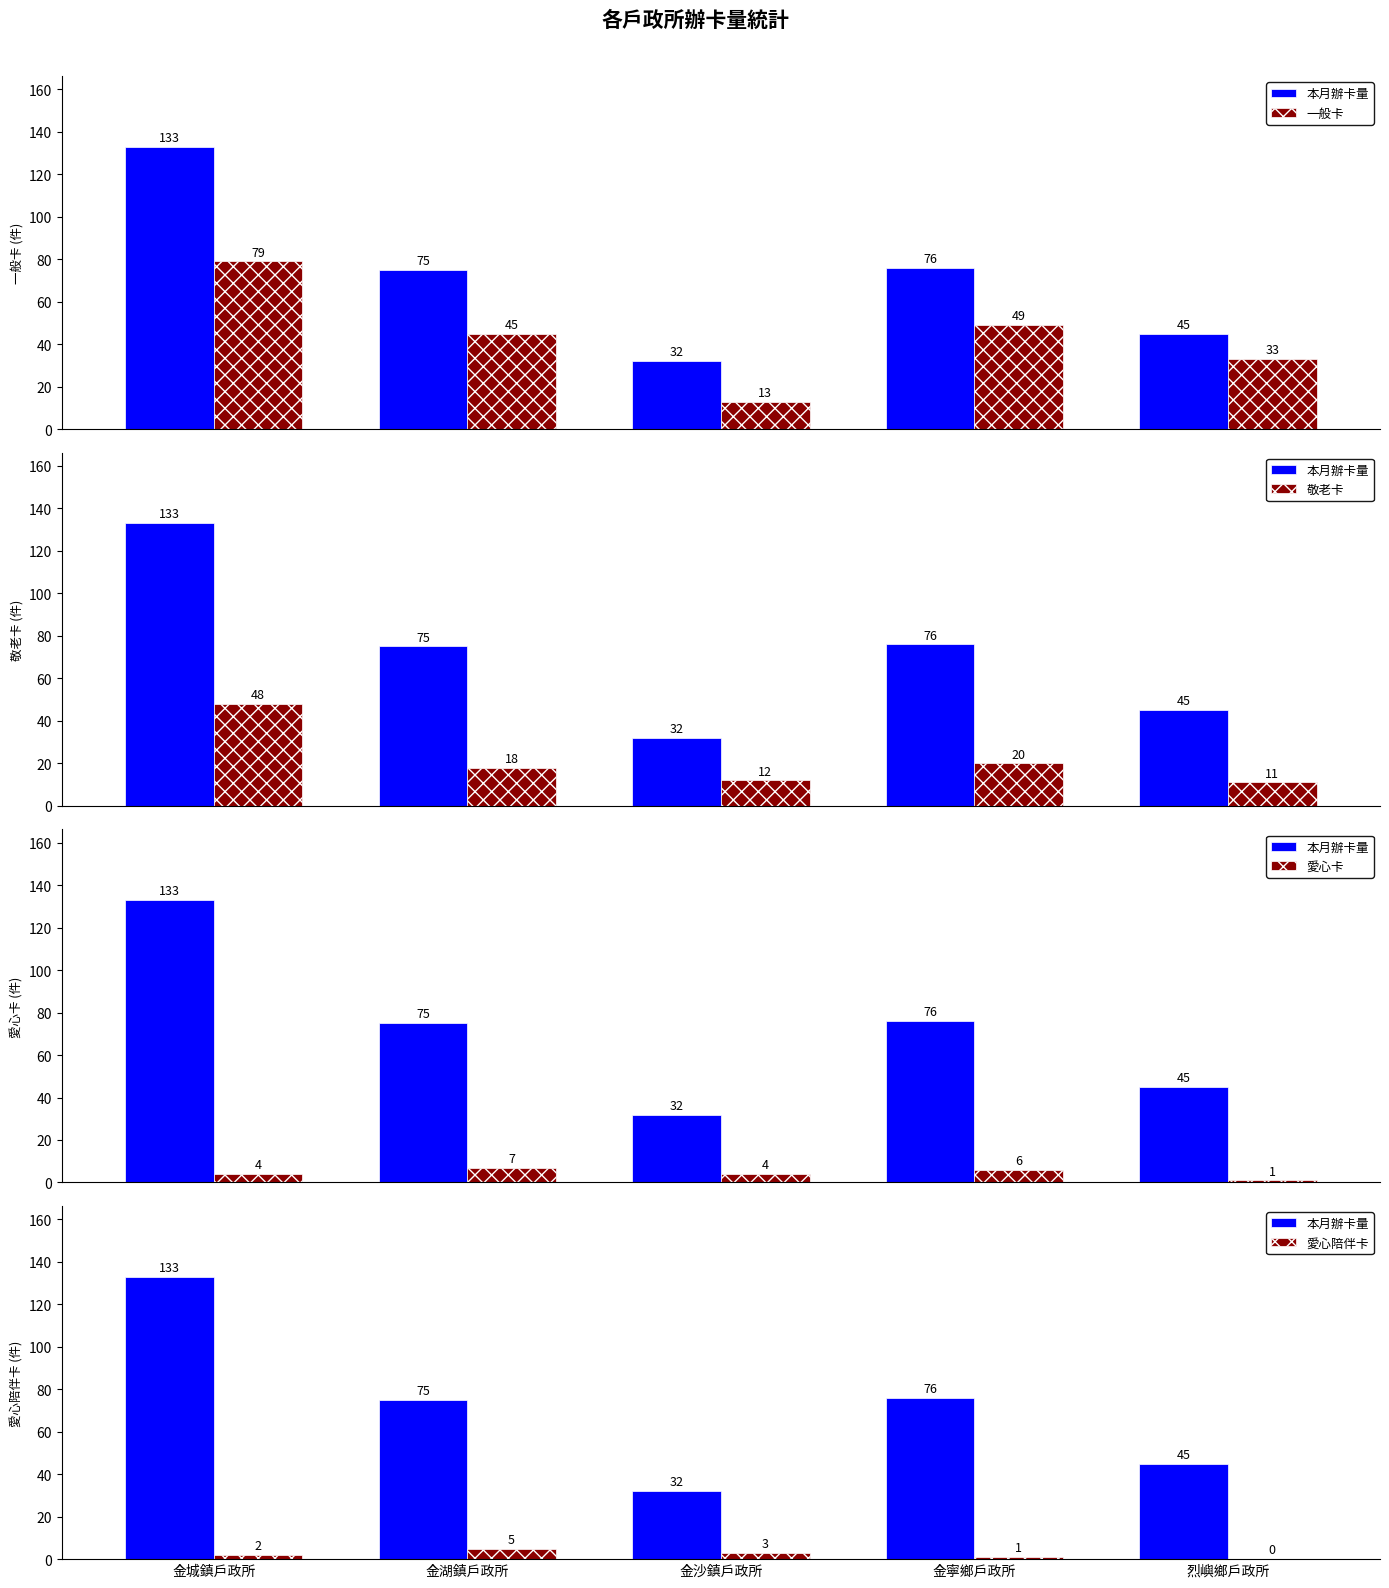

What is the difference between the 敬老卡 values at 金寧鄉戶政所 and 金湖鎮戶政所?

2